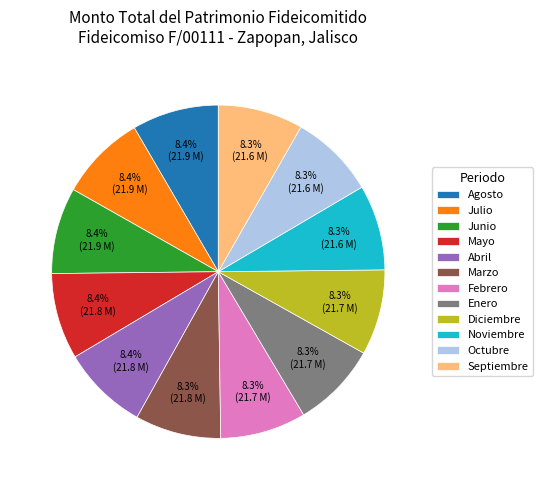

Is there a majority slice in this chart?

No